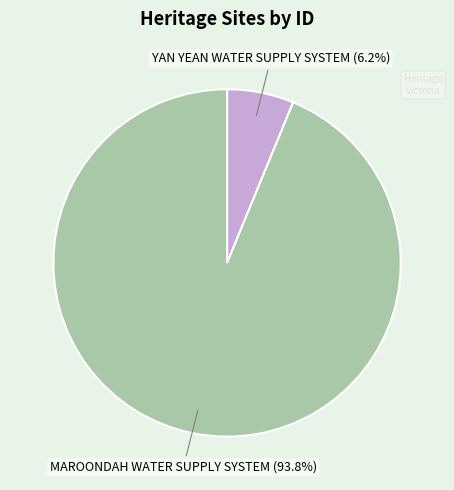

Is YAN YEAN WATER SUPPLY SYSTEM the majority of the pie?

No